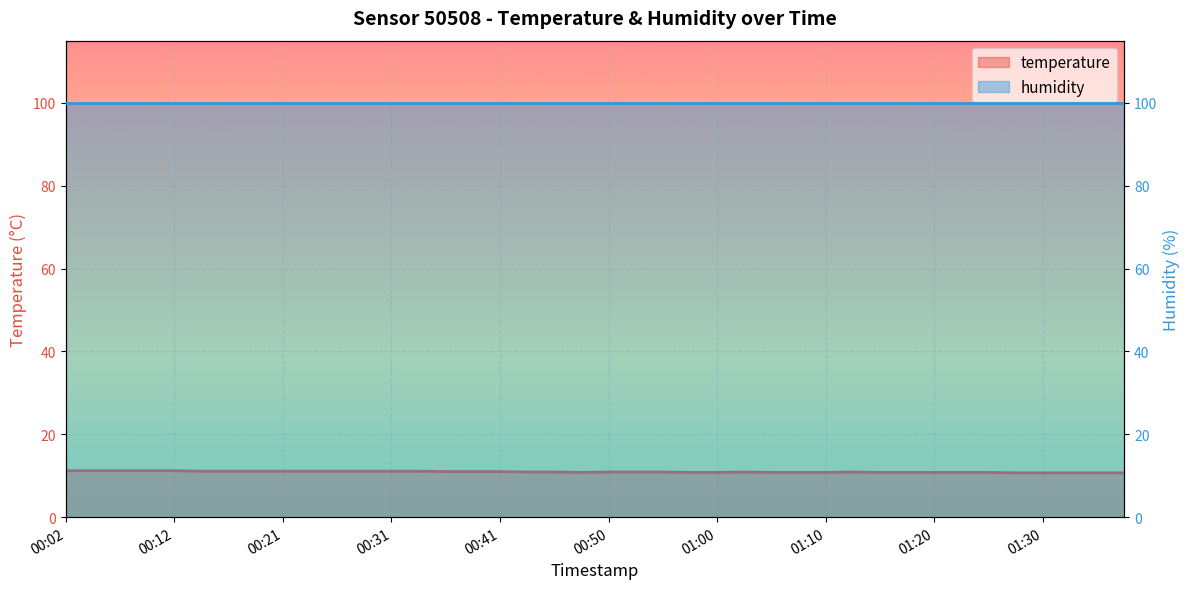

Approximately how many times larger is the value at 01:22 compared to 00:24?

1.0